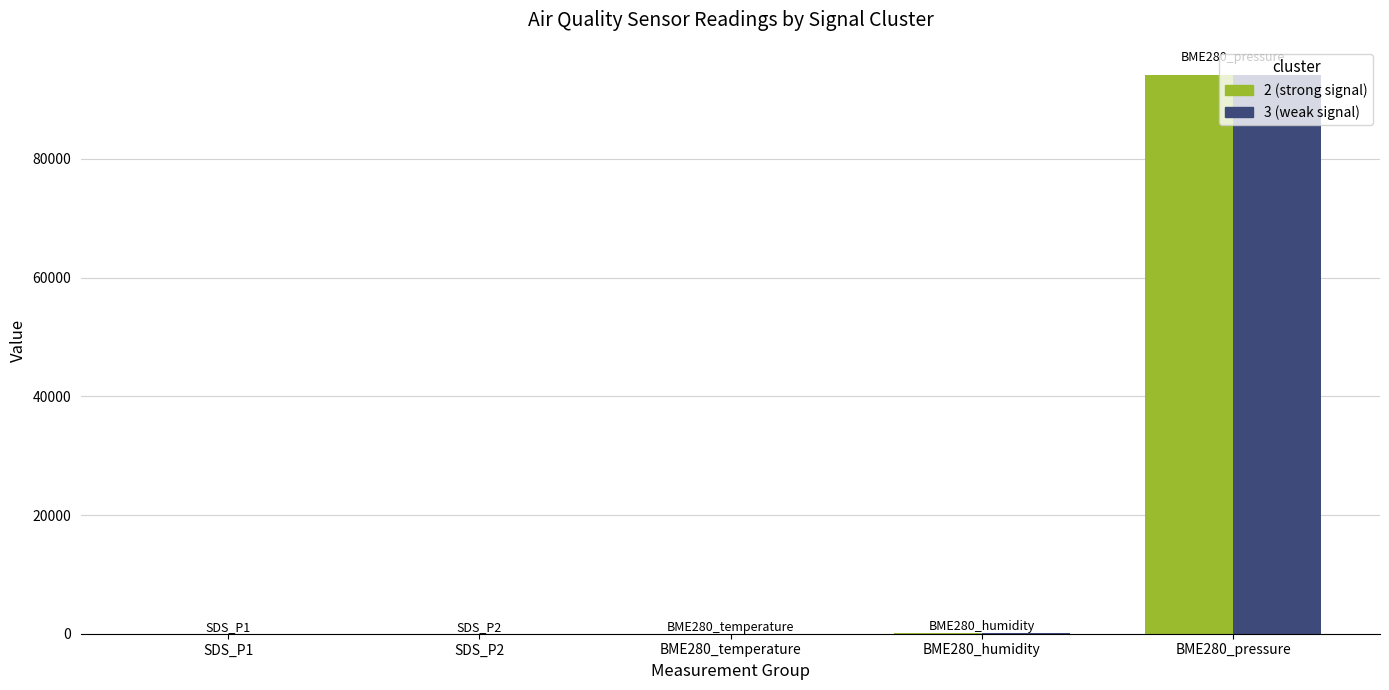

What is the highest value of the cluster_3 series?

94127.1